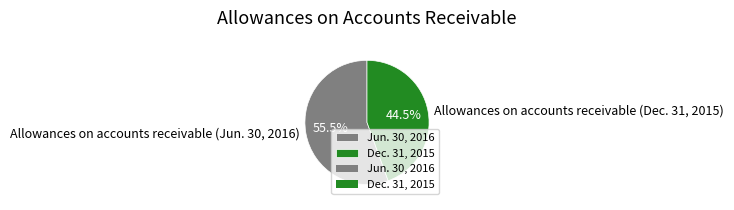

Is there a majority slice in this chart?

Yes